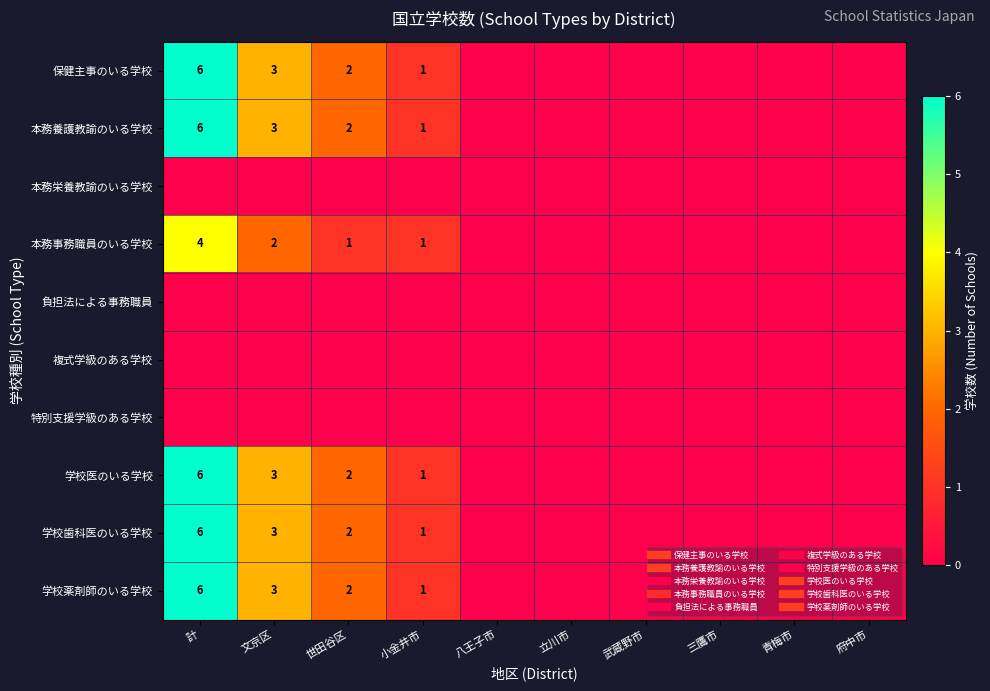

How many positive values does the 学校薬剤師のいる学校 series have?

4